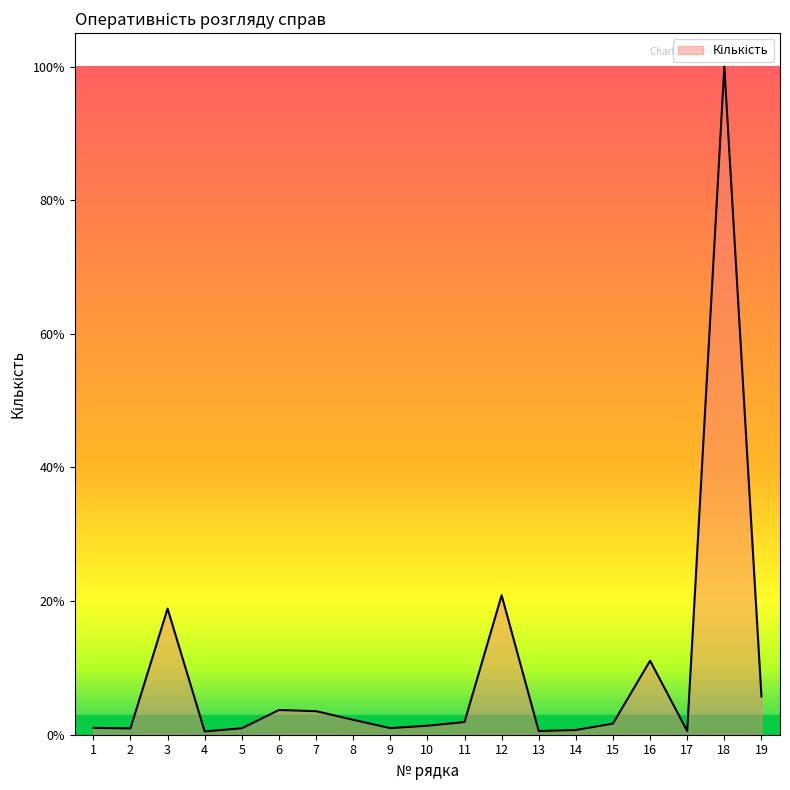

Does the chart have visible grid lines?

No